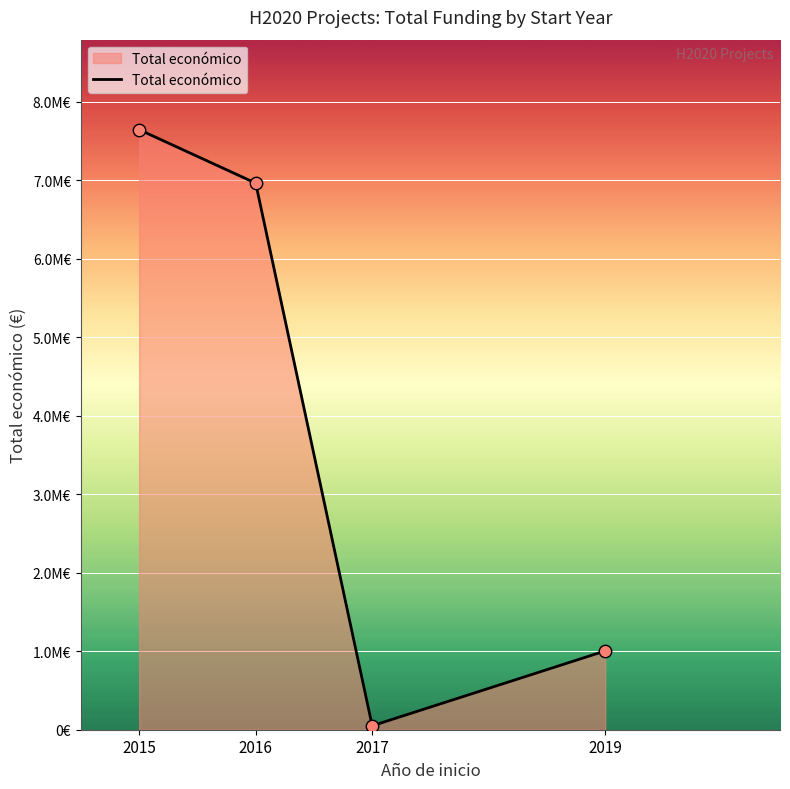

What is the change in value from 2016 to 2017?

-6910293